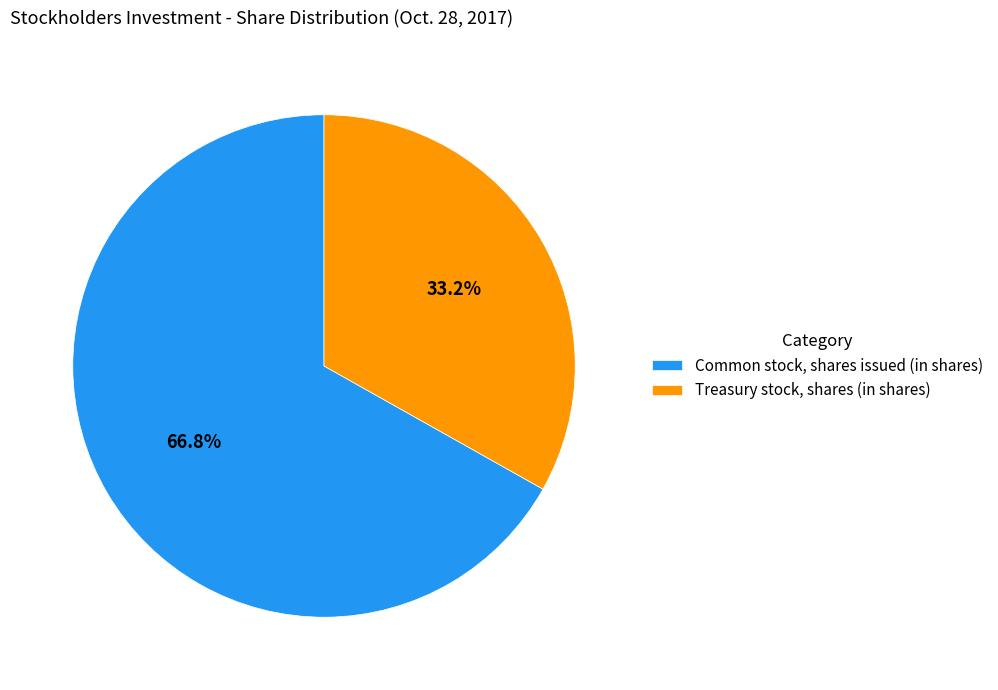

Is there a majority slice in this chart?

Yes